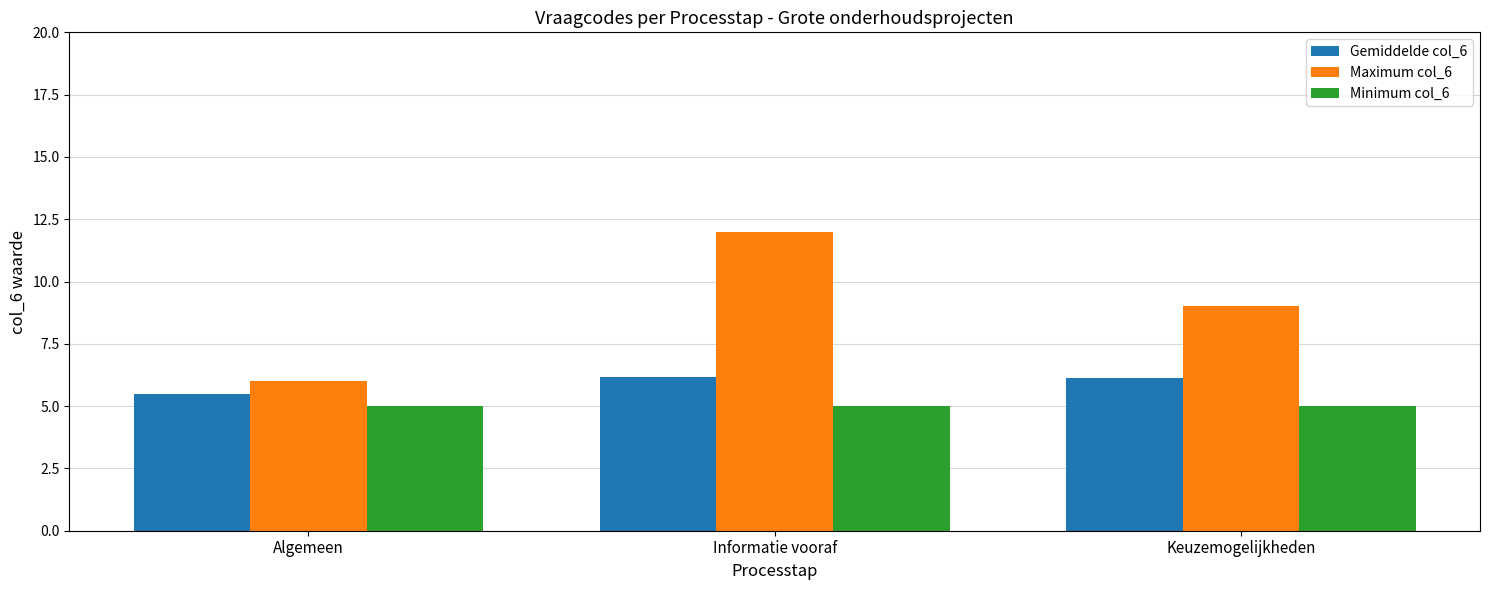

How many series are shown in this chart?

3